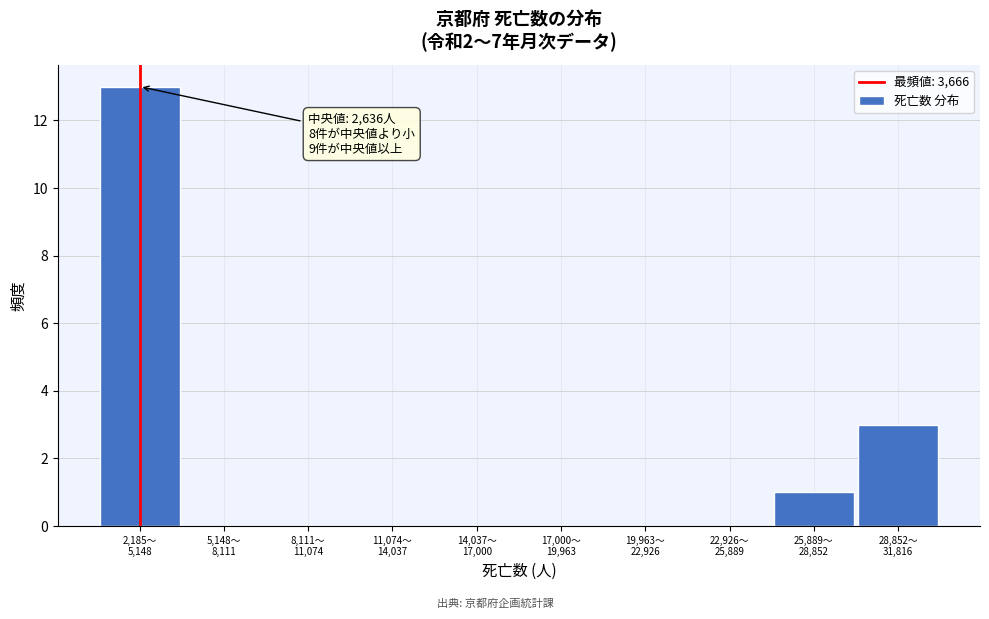

What is the sum of all values?

17